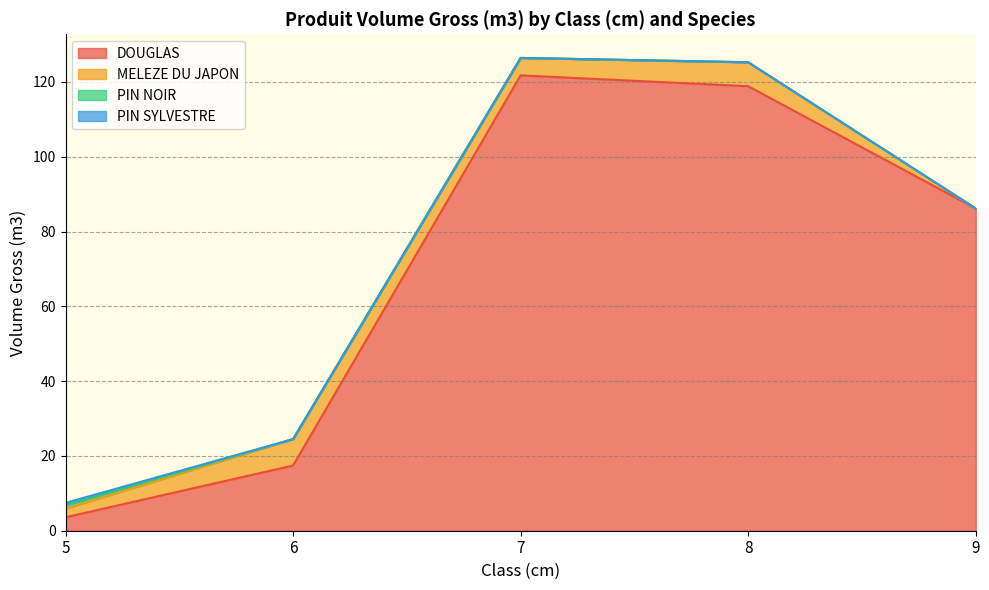

At which category is the sum across all series the highest?

7